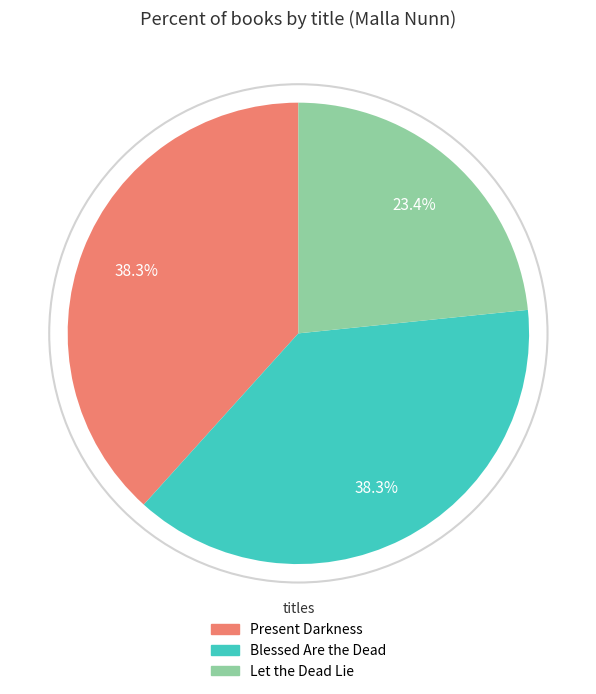

What is the ratio of the value at Present Darkness to the value at Let the Dead Lie?

1.6